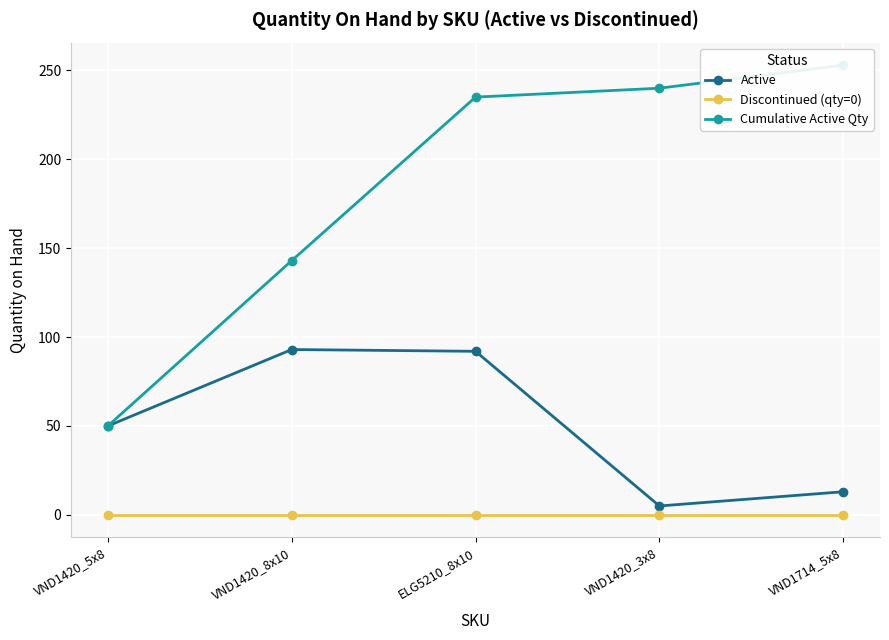

Where is Cumulative Active Qty nearest to the value 151?

VND1420_8x10